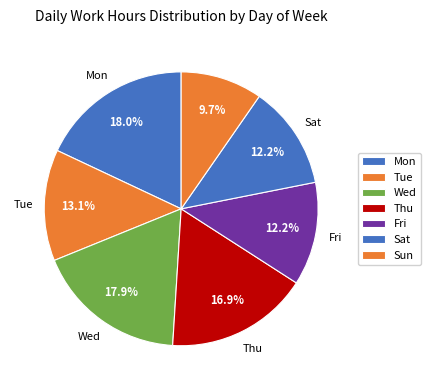

Count the number of slices in the pie.

7